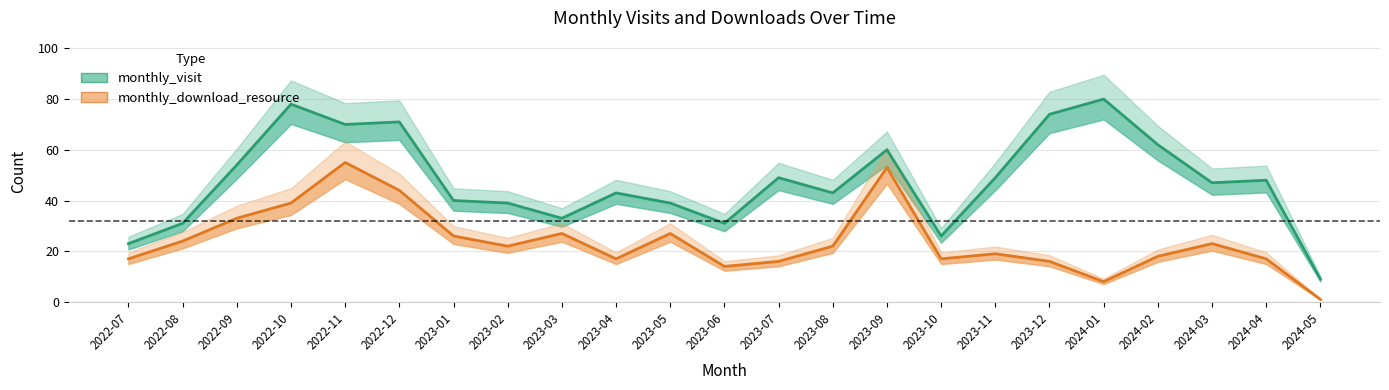

At how many categories does at least one series exceed 62?

5